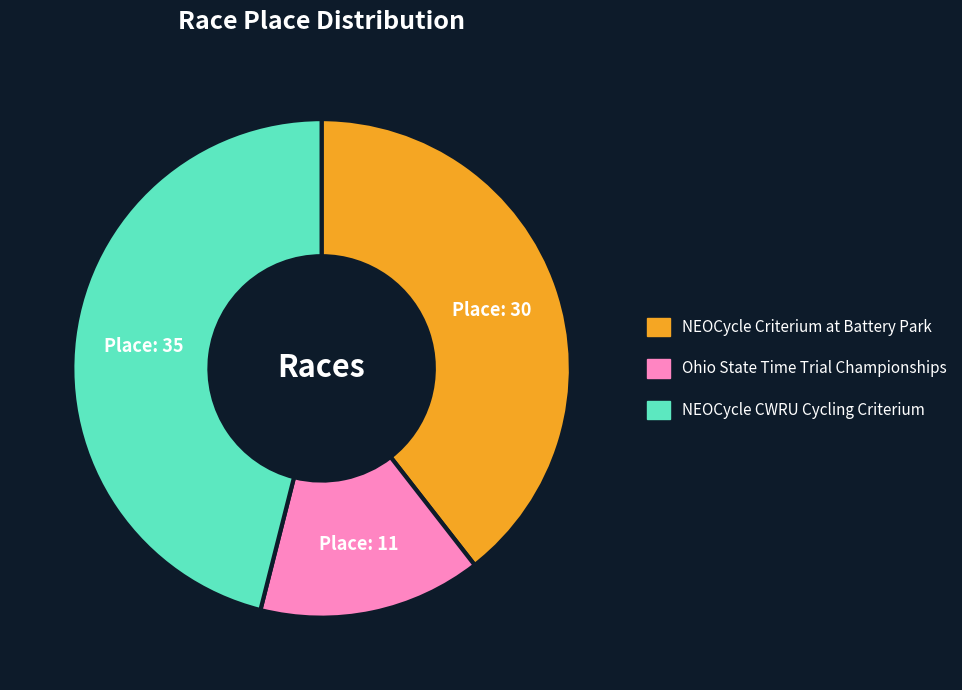

Is there any slice that represents more than half of the pie?

No